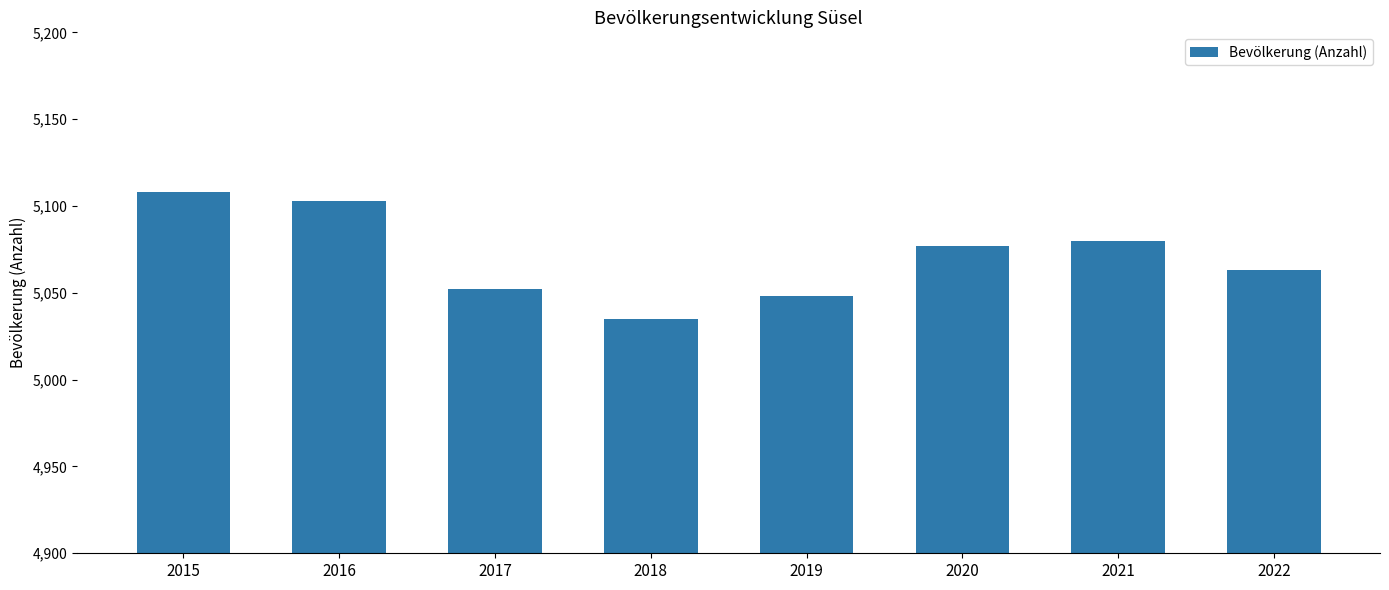

List the labels in order of value, smallest first.

2018, 2019, 2017, 2022, 2020, 2021, 2016, 2015